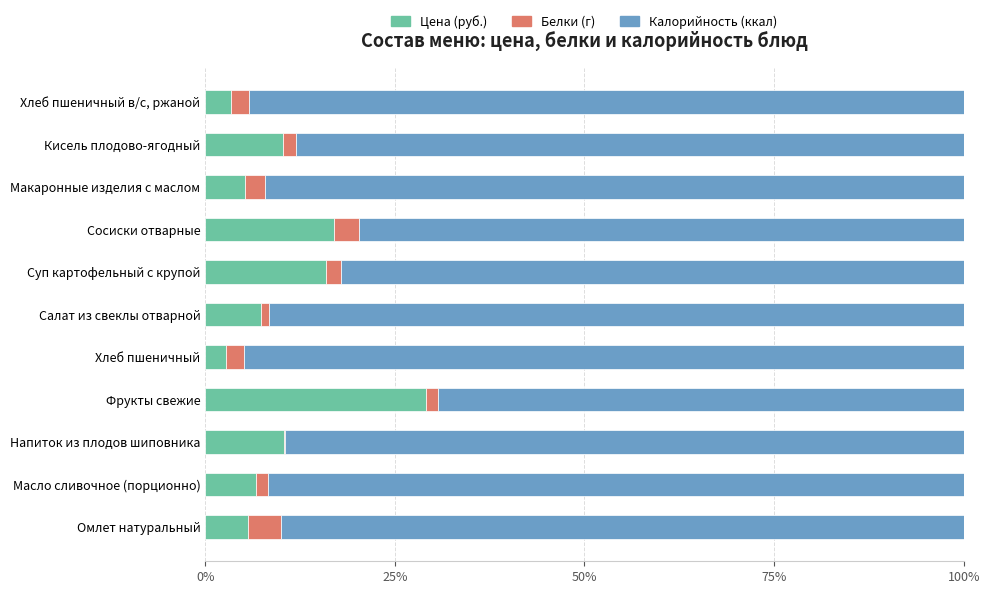

What is the highest value of the Цена (руб.) series?

29.1